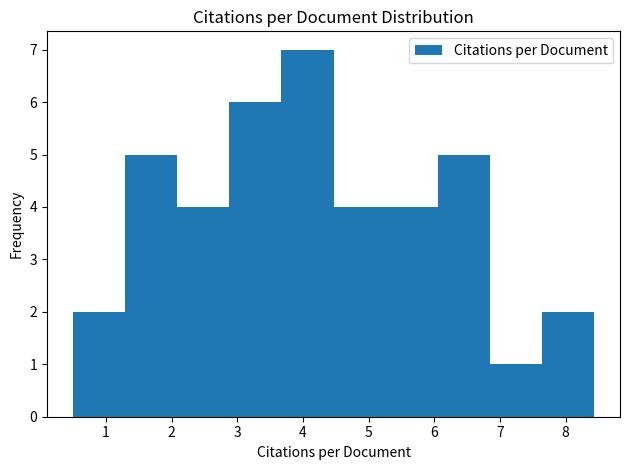

Reading left to right, list every bar in this chart as the range it spans on the x-axis followed by its height. Neither the bar edges nor the heights are printed on the chart, so give them approximately, as read against the axes.

0.5 to 1.3: 2
1.3 to 2.1: 5
2.1 to 2.9: 4
2.9 to 3.7: 6
3.7 to 4.5: 7
4.5 to 5.3: 4
5.3 to 6.1: 4
6.1 to 6.8: 5
6.8 to 7.6: 1
7.6 to 8.4: 2